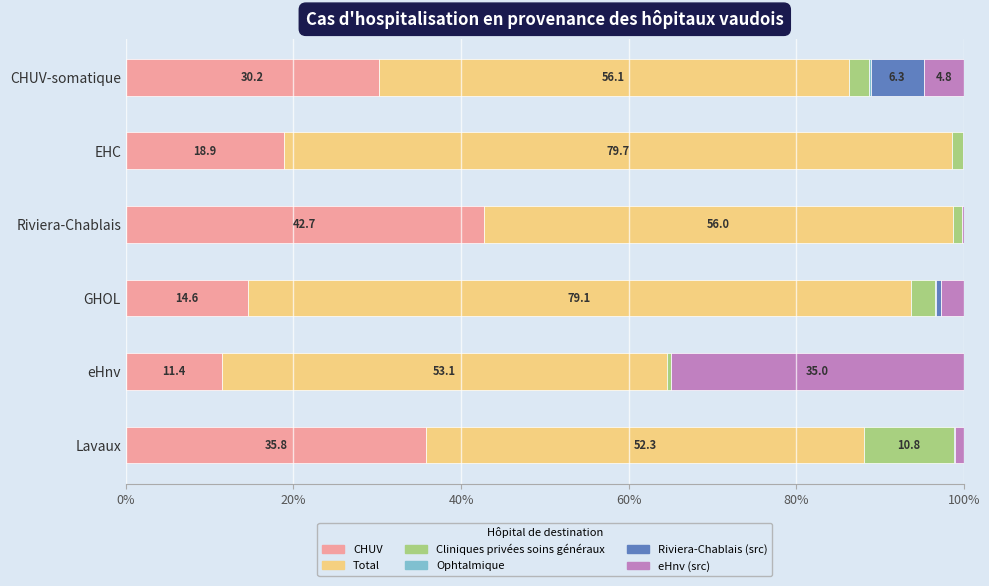

The CHUV series shows 11.4 at eHnv. True or false?

True